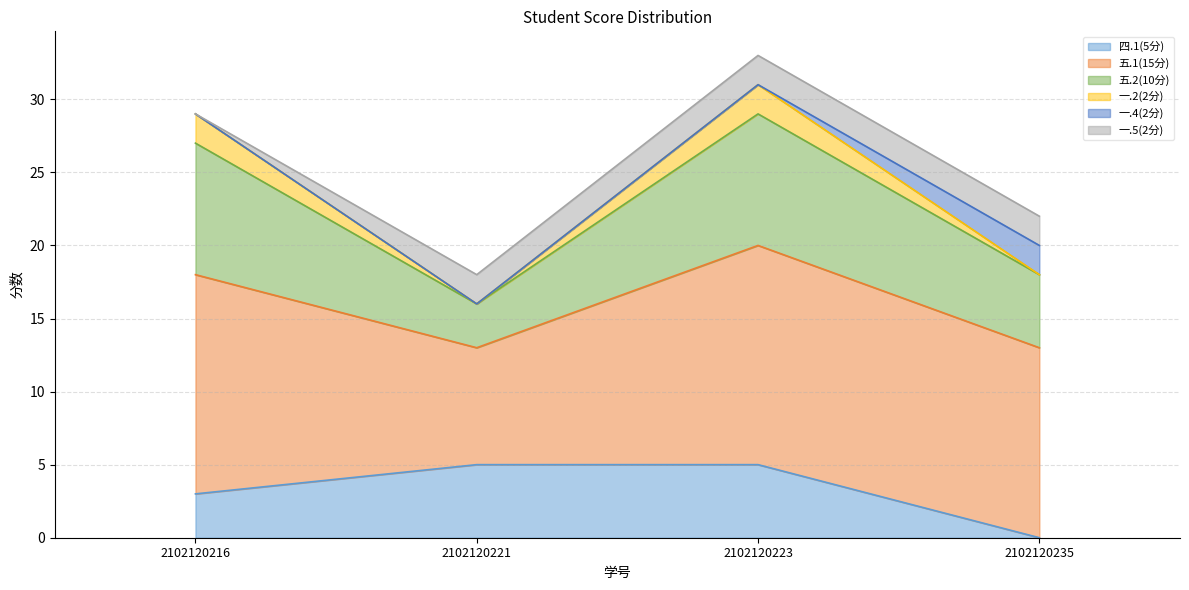

In 一.2(2分), how many points are higher than both neighbors (excluding endpoints)?

1